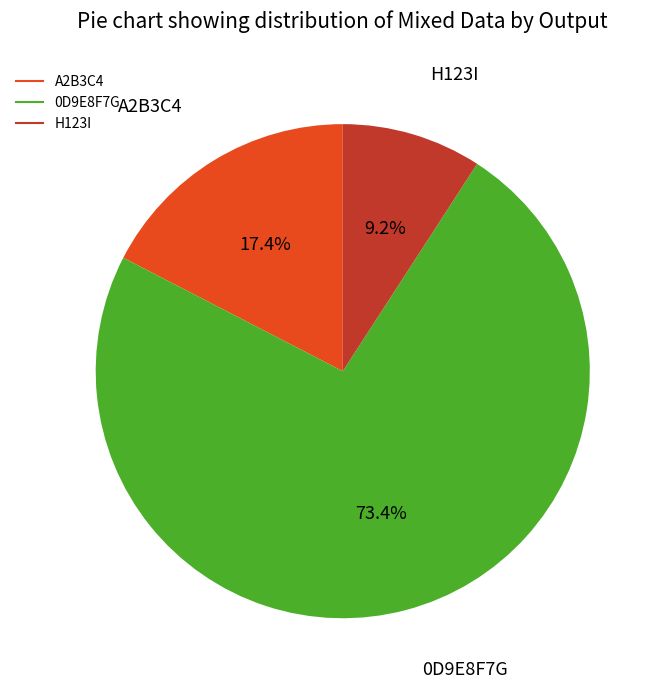

To the nearest percent, what is the difference between the A2B3C4 and H123I slice percentages?

8%